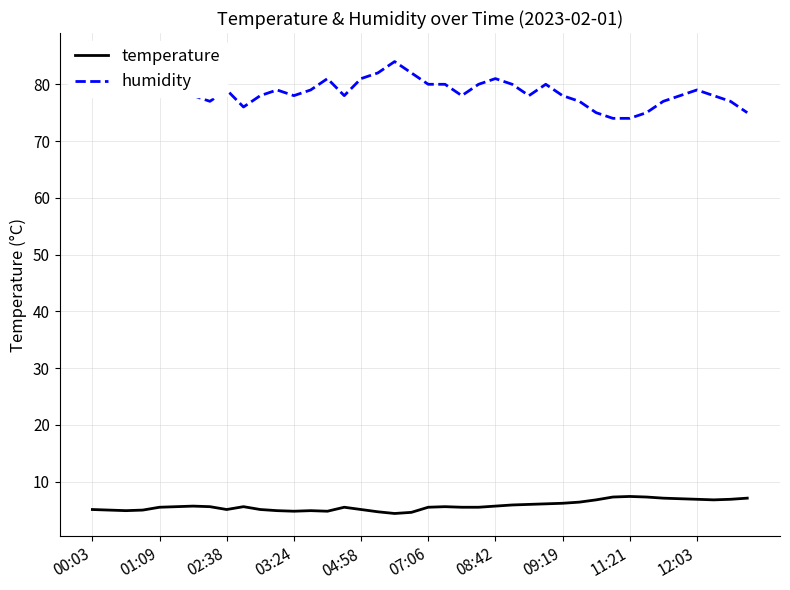

What is the highest value of the humidity series?

85.0